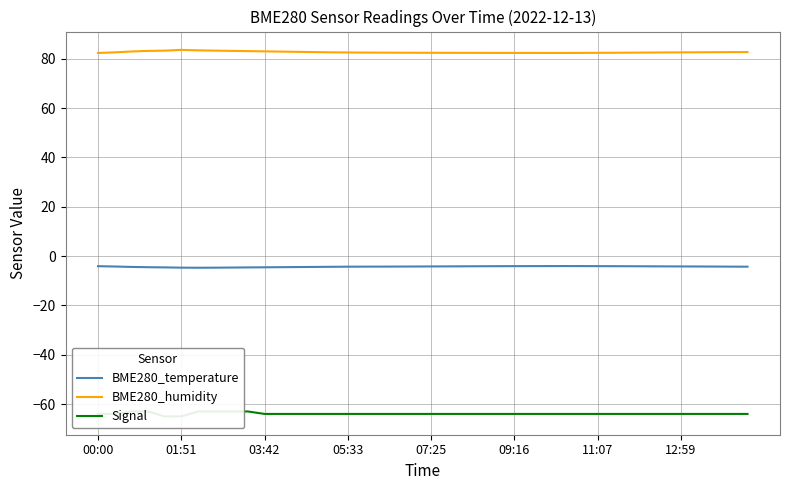

What is the maximum value shown in the chart?

83.6